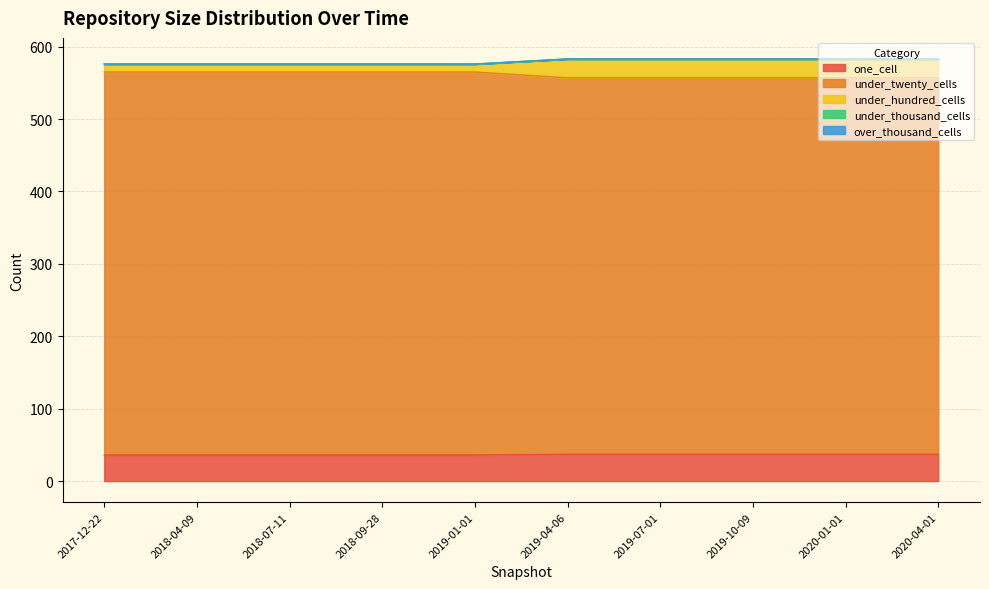

Between 2020-01-01 and 2020-04-01, which is larger?

2020-01-01